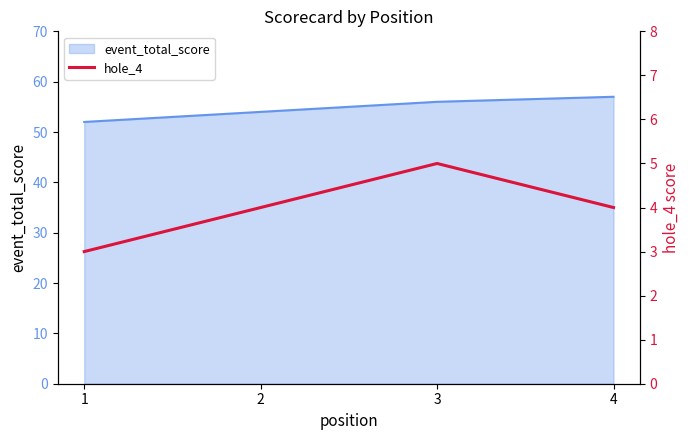

Reading right to left, extract all data points from this chart.

4=4	3=5	2=4	1=3